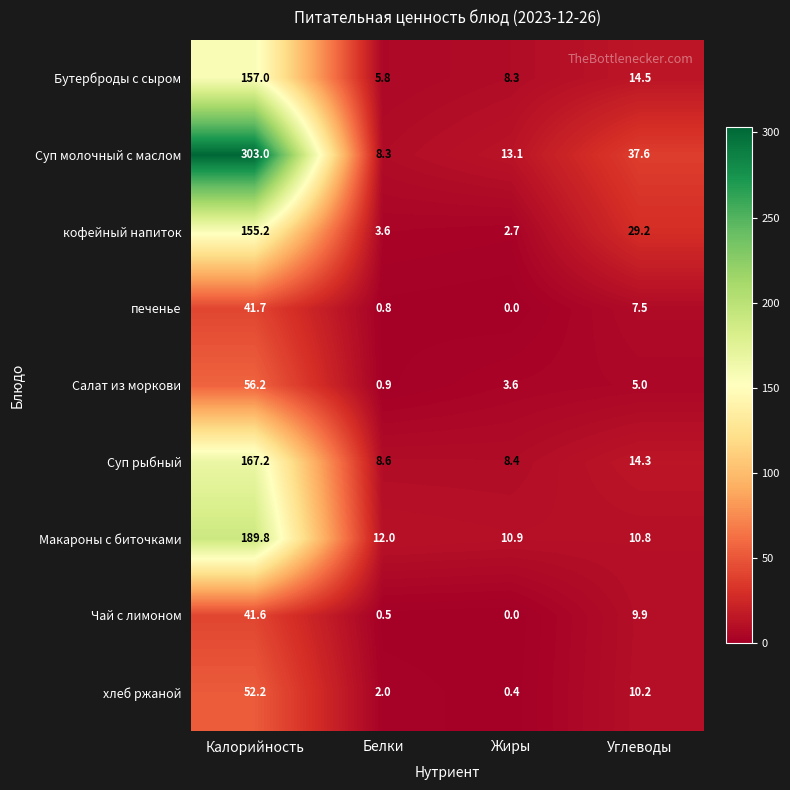

True or false: хлеб ржаной has a value of 52.2 at Калорийность.

True